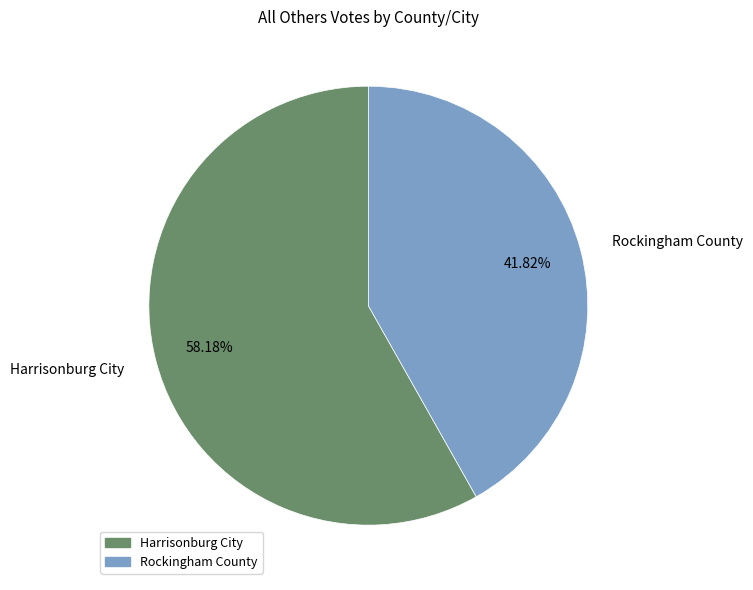

Is there a majority slice in this chart?

Yes